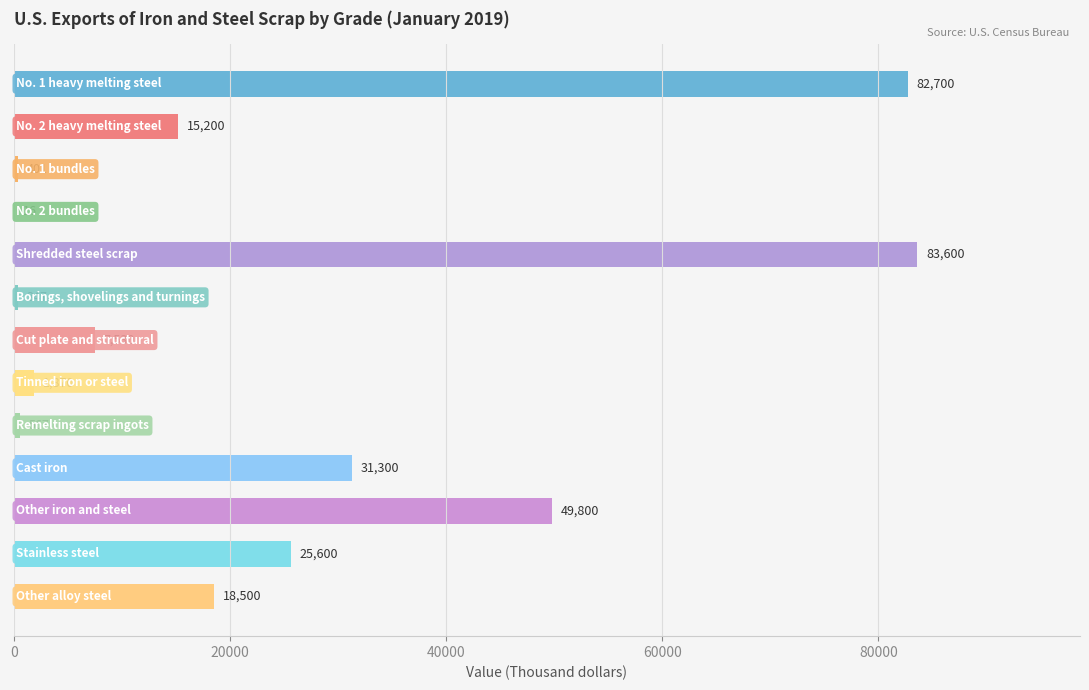

What is the maximum value shown in the chart?

83600